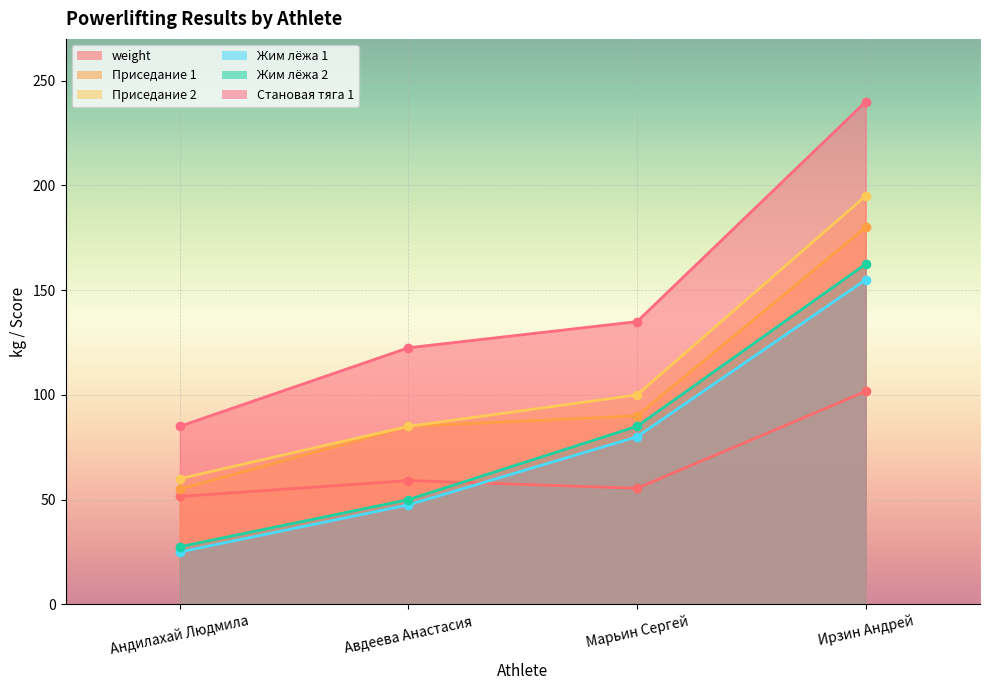

What is the difference between the maximum and minimum values in the Приседание 2 series?

135.0